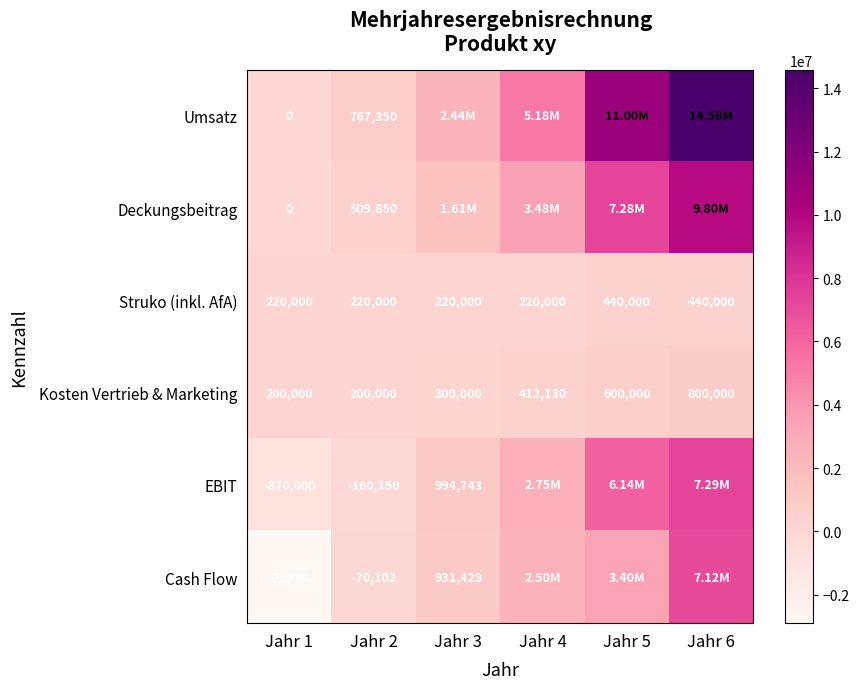

Which has a higher value, Jahr 6 or Jahr 5?

Jahr 6